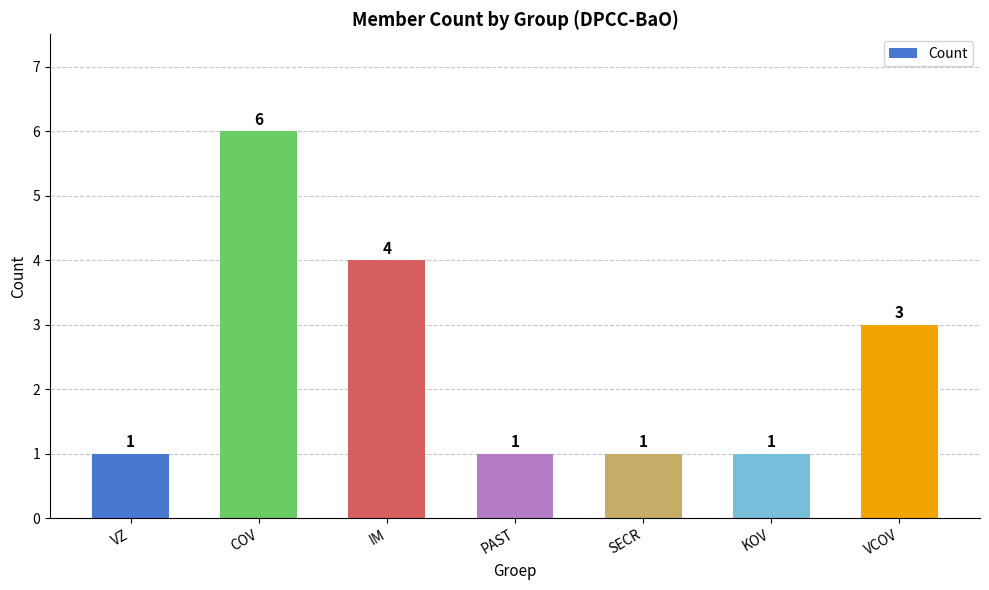

Reading left to right, transcribe all the data shown in this chart.

VZ=1	COV=6	IM=4	PAST=1	SECR=1	KOV=1	VCOV=3